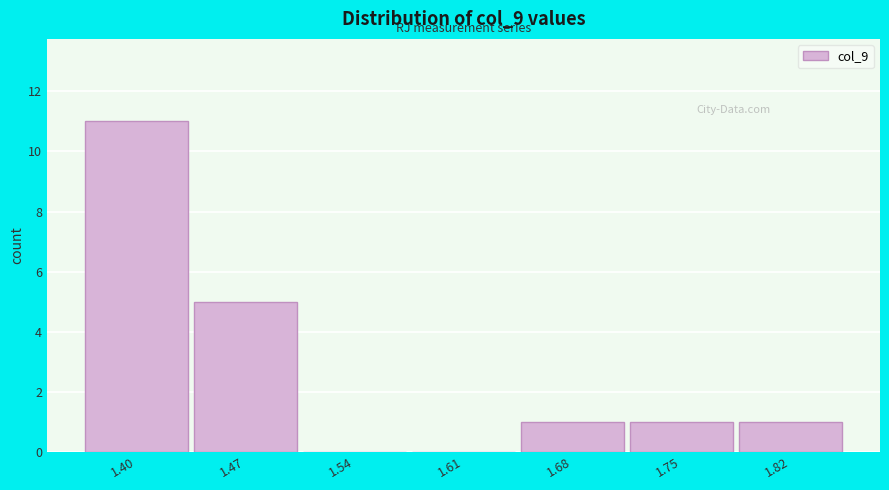

Reading left to right, extract all data points from this chart.

1.40=11	1.47=5	1.54=0	1.61=0	1.68=1	1.75=1	1.82=1